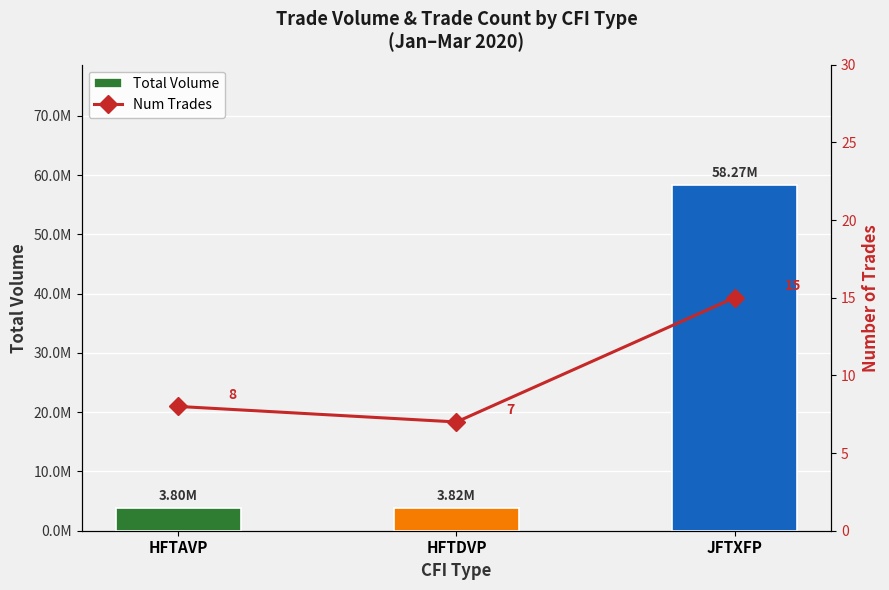

What is the highest value of the Num Trades series?

15